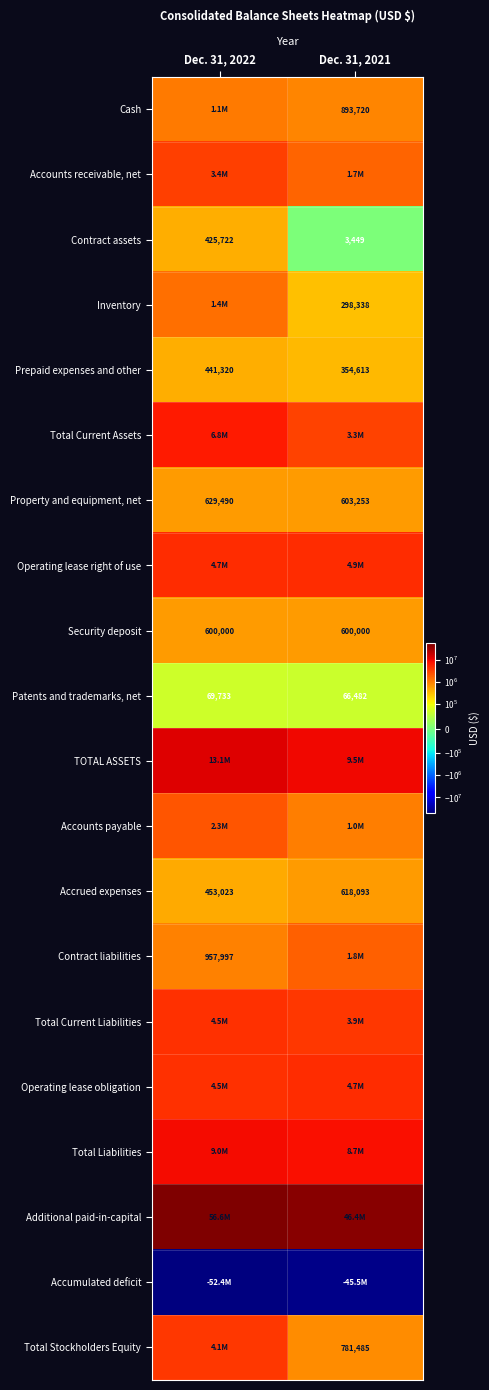

True or false: Patents and trademarks, net has a value of 17192 at Dec. 31, 2021.

False